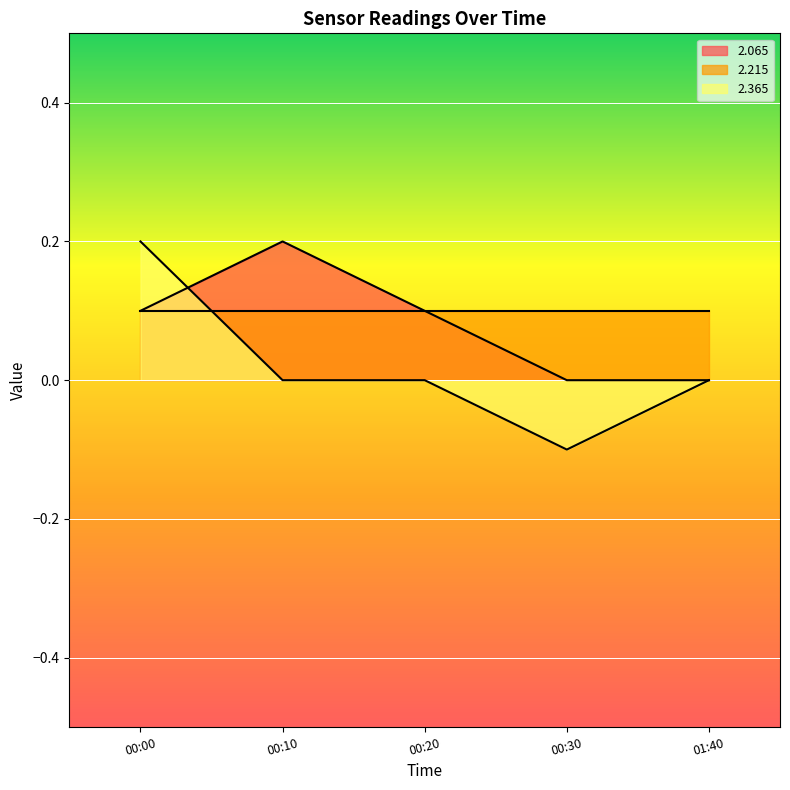

Which series changed the most between 00:10 and 00:30?

2.065